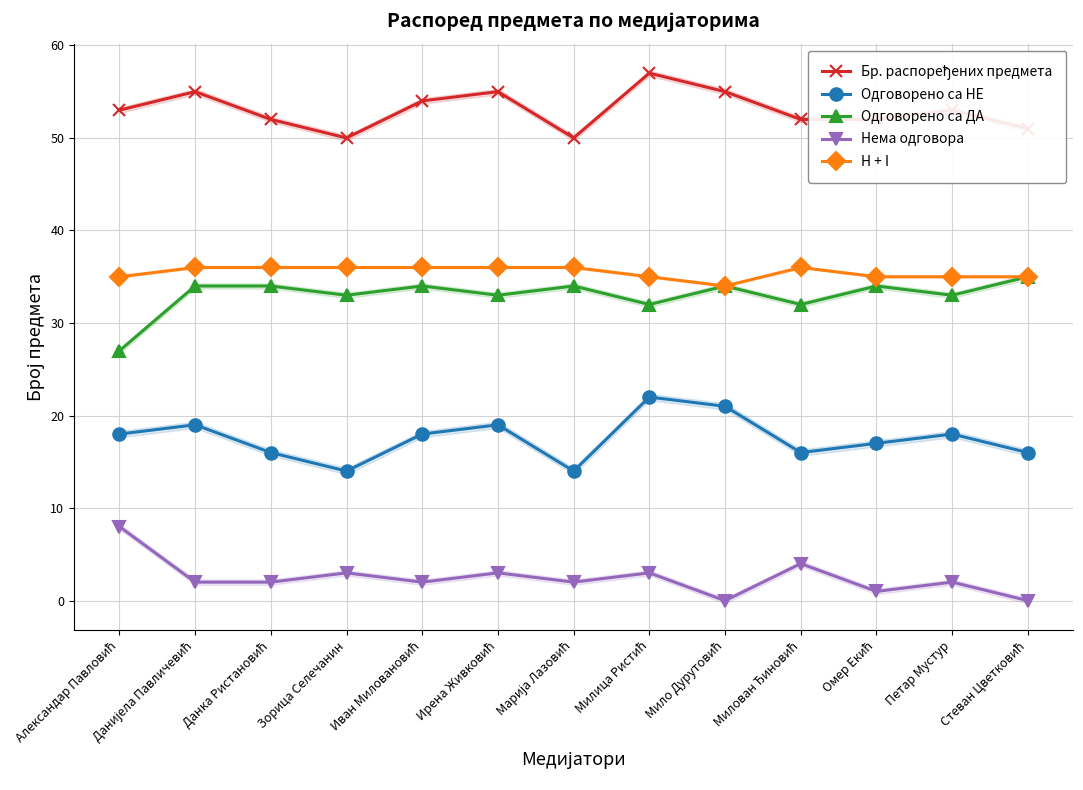

What value does the H + I series have at Милован Ђиновић?

36